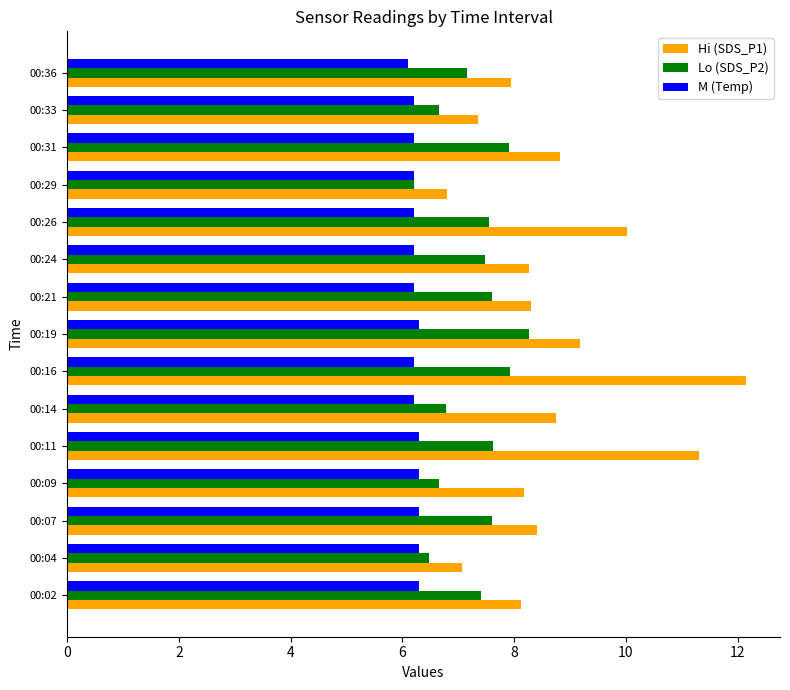

What is the spread (max minus min) of values at 00:26?

3.8